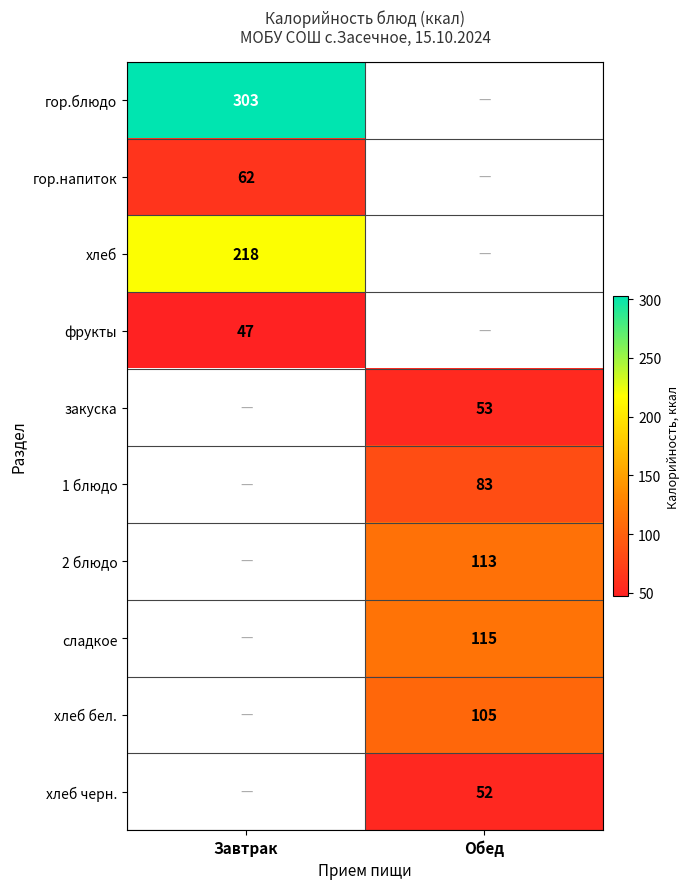

Which label corresponds to the largest value in the chart?

Завтрак